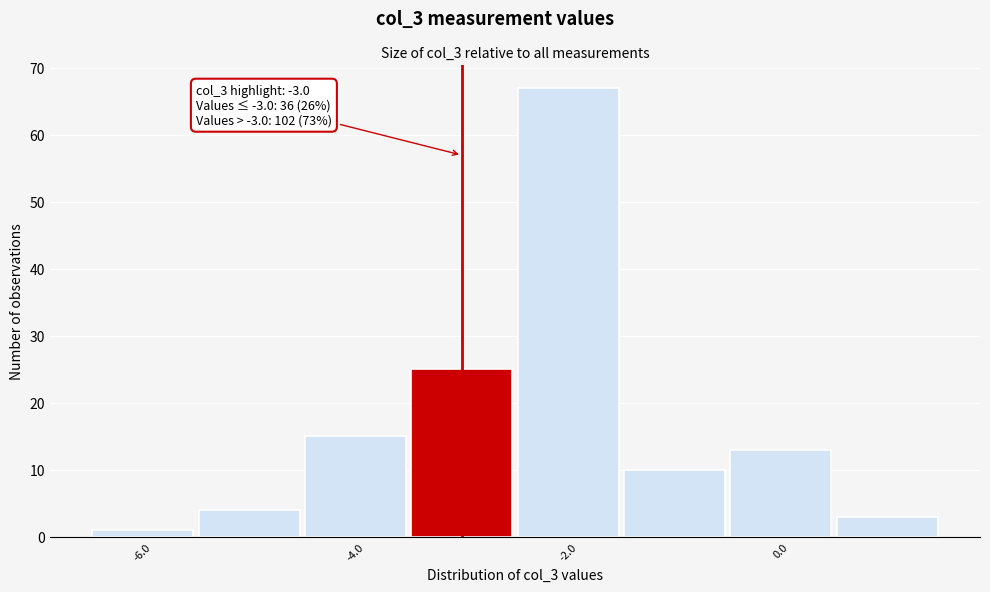

Over which range of the x-axis is the bar tallest?

-2.5 to -1.5